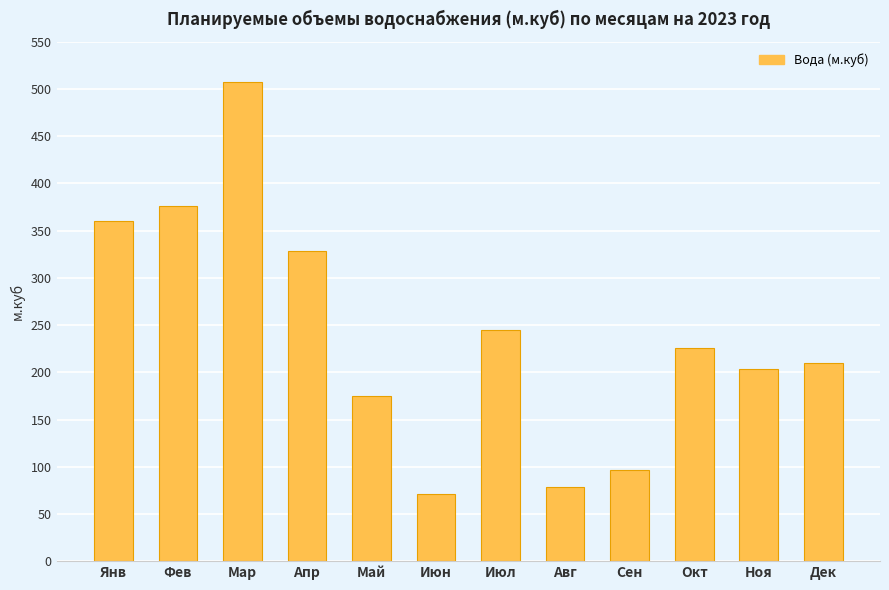

Rank the categories by value from highest to lowest.

Мар, Фев, Янв, Апр, Июл, Окт, Дек, Ноя, Май, Сен, Авг, Июн